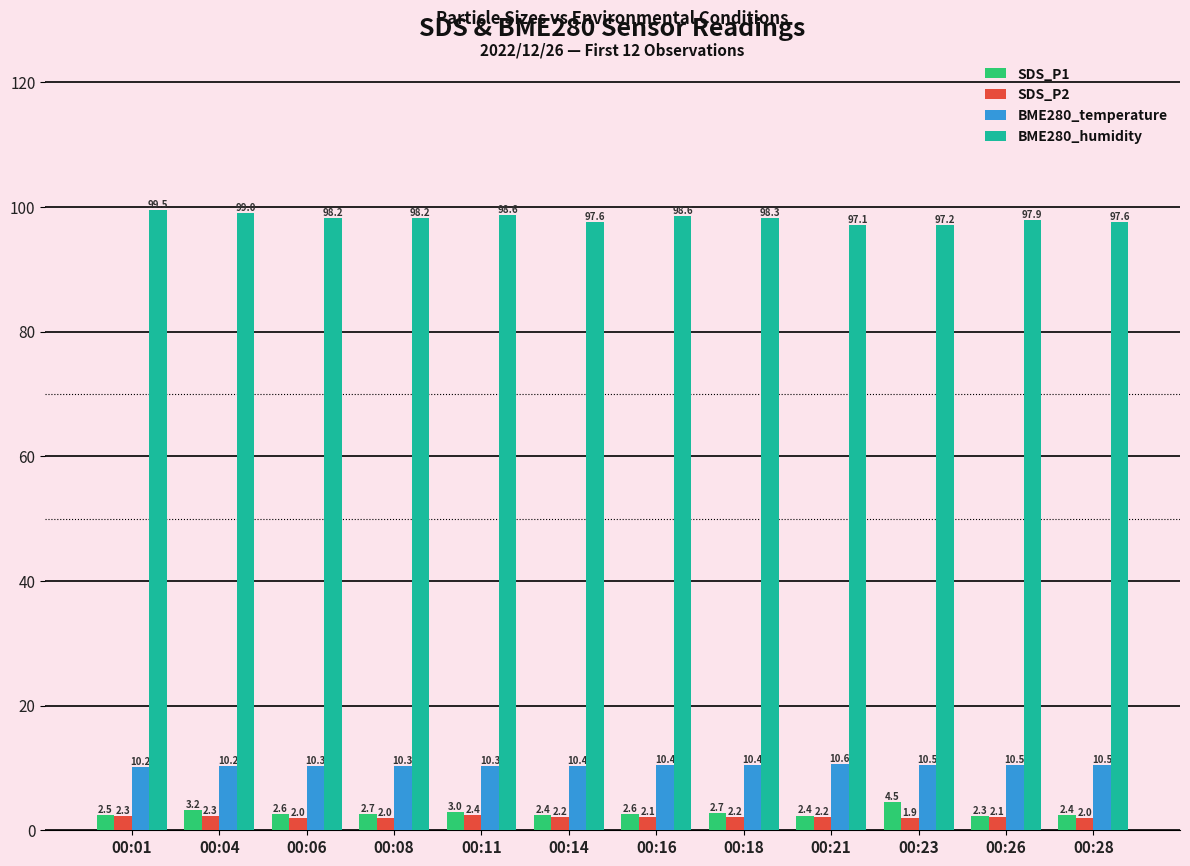

Rank the series at 00:08 from lowest to highest value.

SDS_P2, SDS_P1, BME280_temperature, BME280_humidity